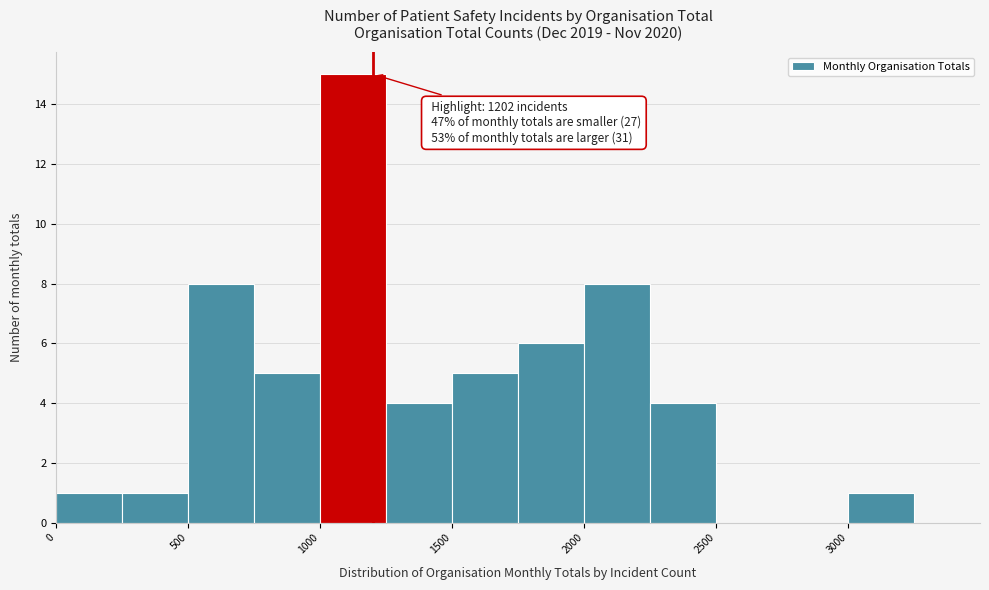

Which range on the x-axis has the tallest bar?

1000 to 1250